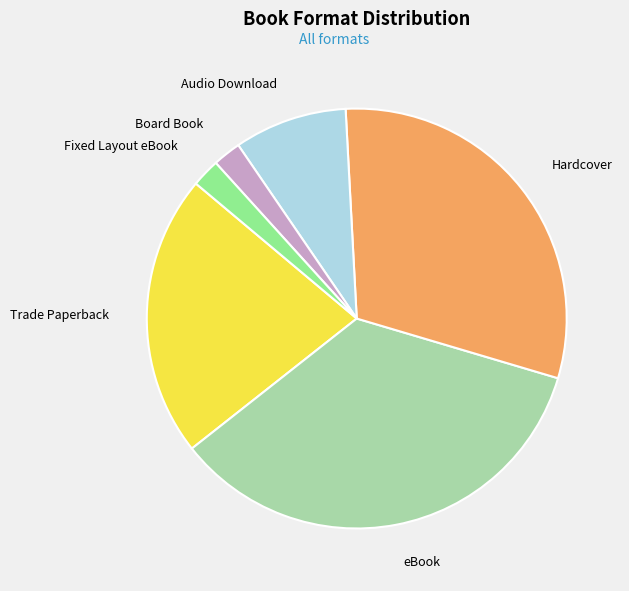

Which category has the biggest portion of the pie?

eBook